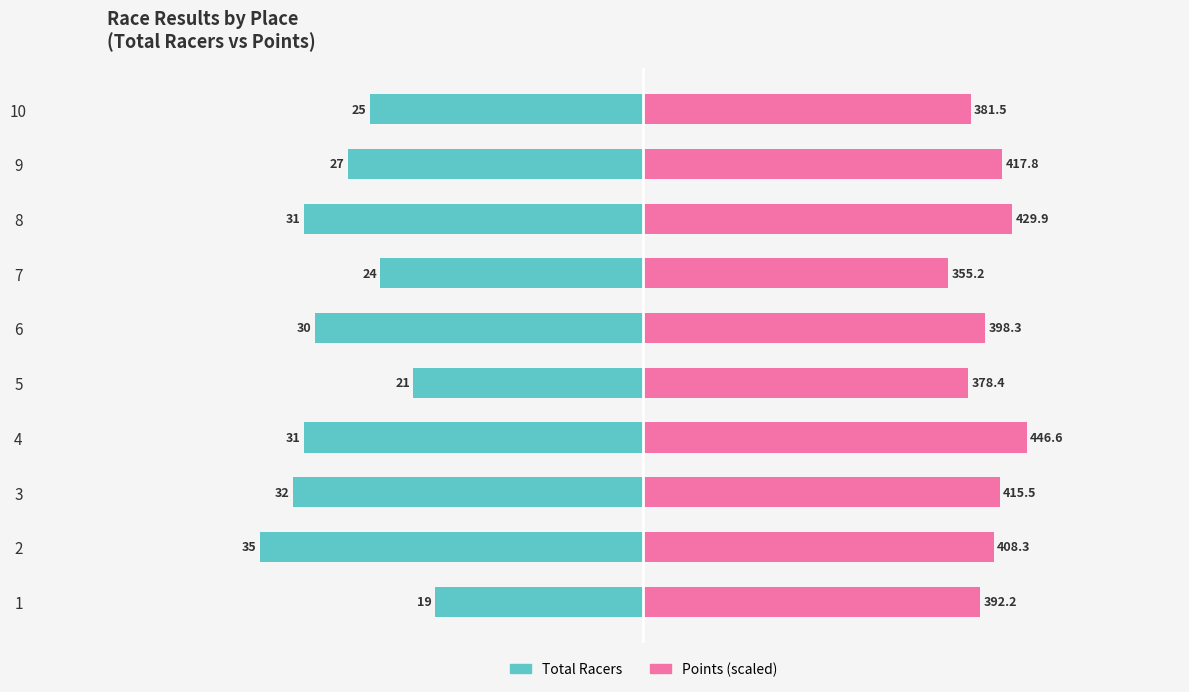

Rank the series by their average value, from lowest to highest.

Total Racers, Points (scaled)